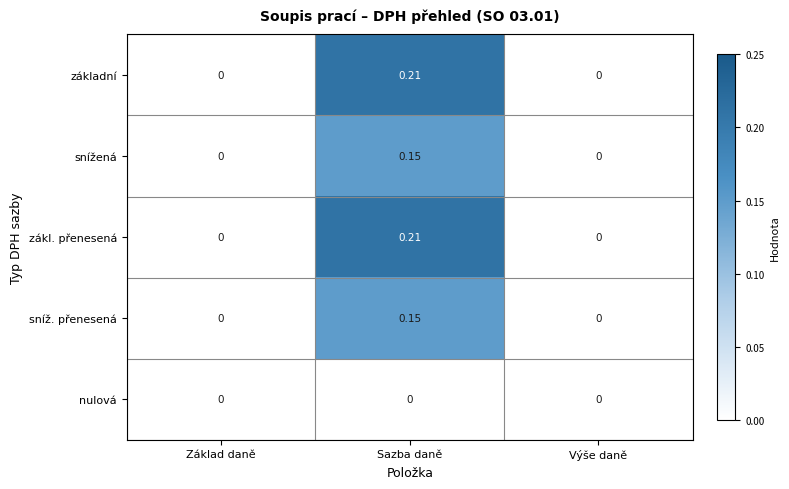

At which category does the chart reach its peak across all series?

Sazba daně